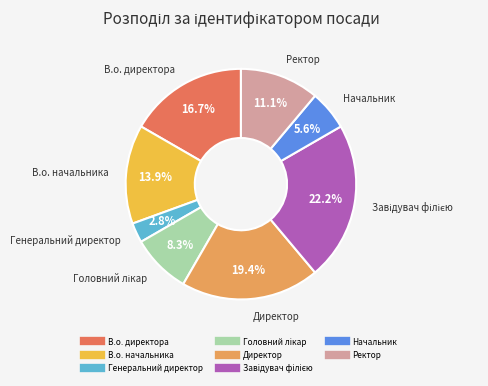

Which category has the smallest portion of the pie?

Генеральний директор